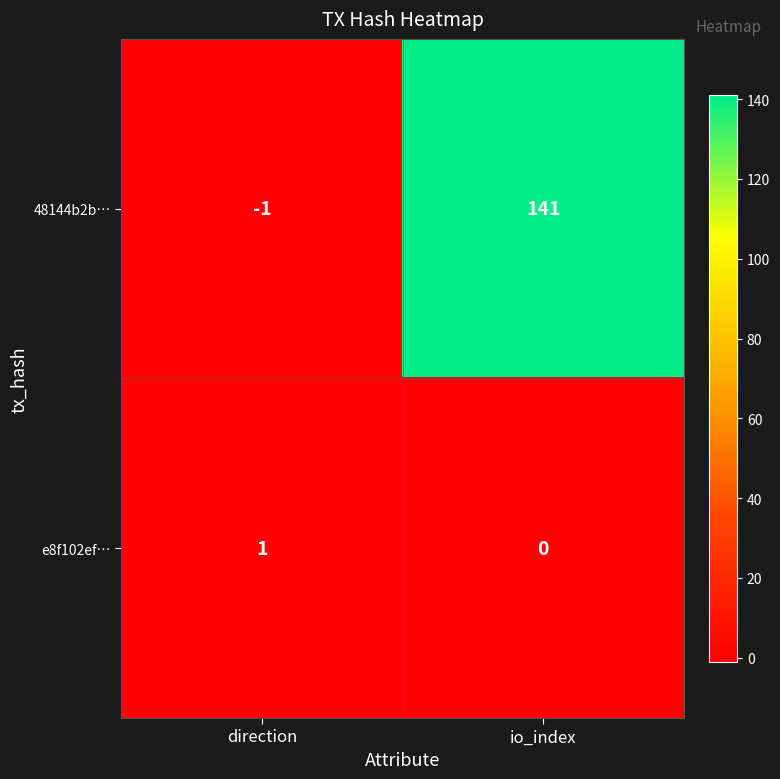

Where is e8f102ef… nearest to the value 0?

io_index